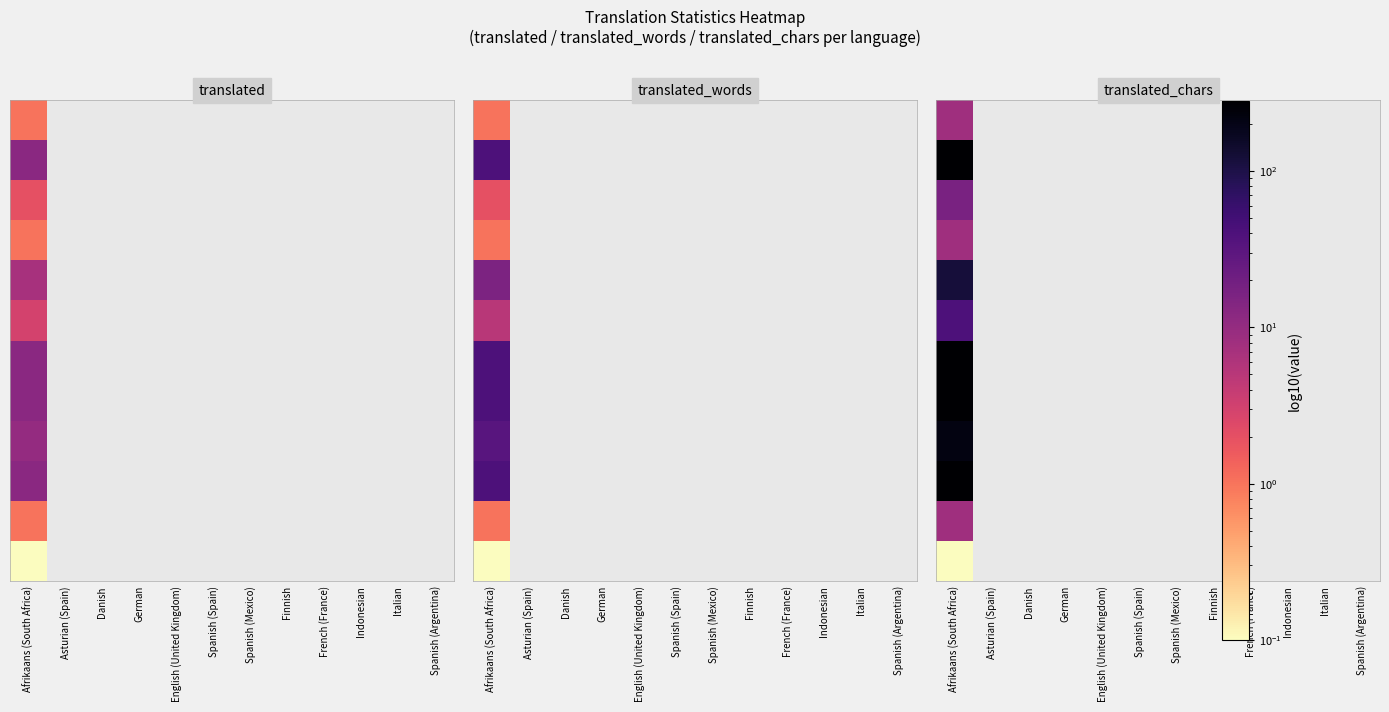

What value does the Spanish (Mexico) series have at translated_chars, to the nearest 5?

40